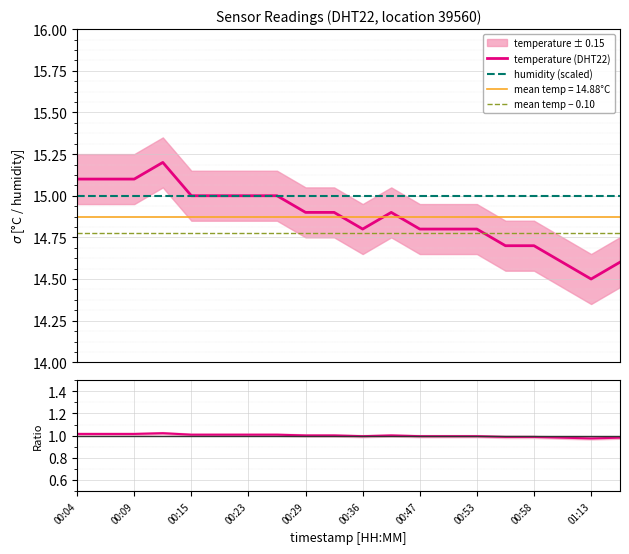

What is the maximum value for temperature (DHT22)?

15.2